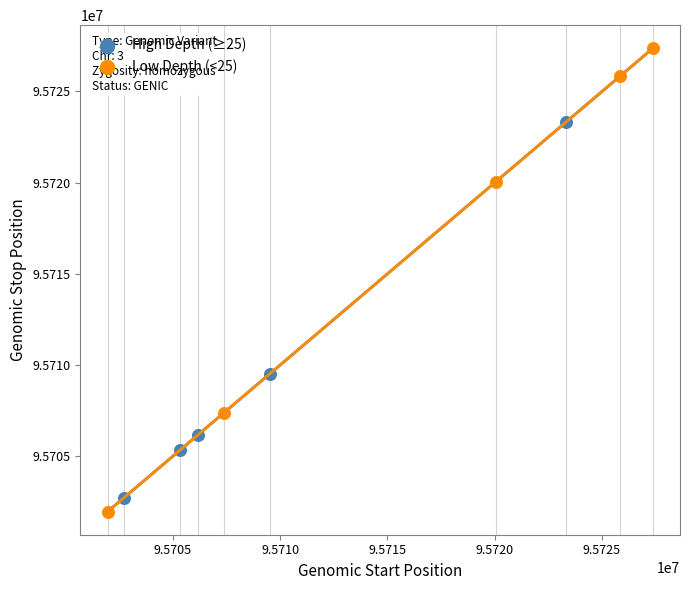

Which series contains the highest Y value?

Low Depth (<25)